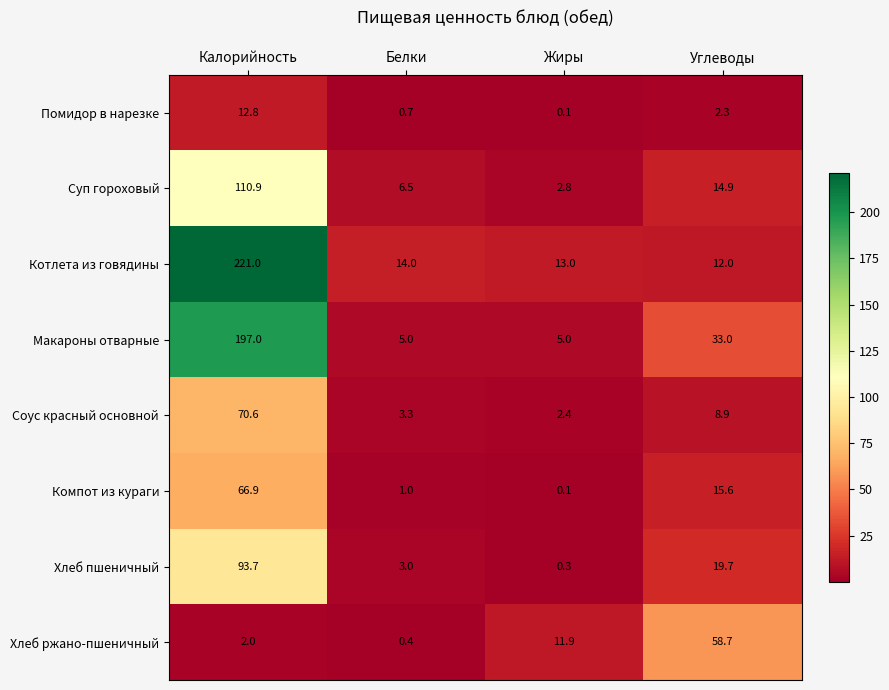

What is the difference between the highest and lowest values at Жиры?

12.9